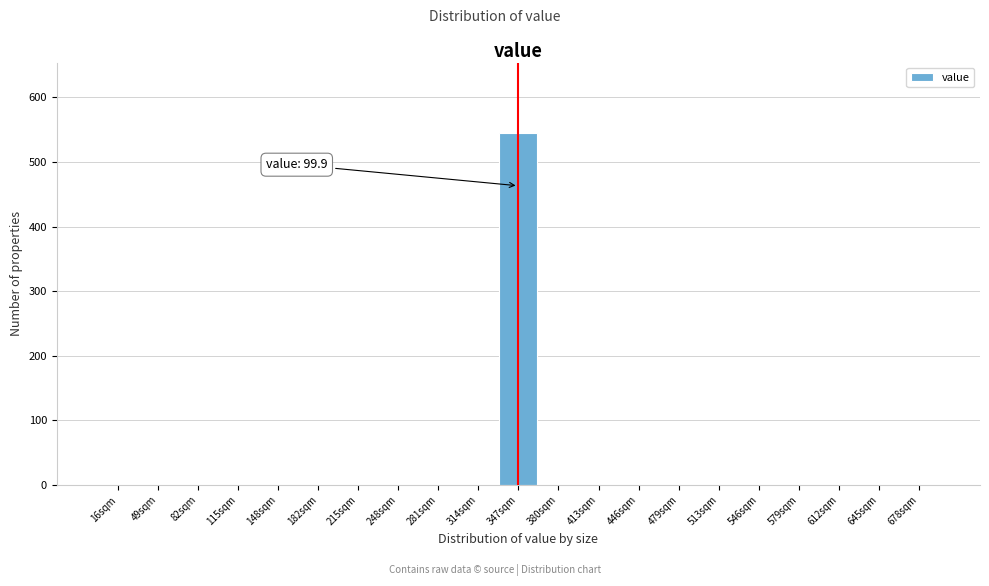

Reading left to right, transcribe all the data shown in this chart.

16sqm=0	49sqm=0	82sqm=0	115sqm=0	148sqm=0	182sqm=0	215sqm=0	248sqm=0	281sqm=0	314sqm=0	347sqm=545	380sqm=0	413sqm=0	446sqm=0	479sqm=0	513sqm=0	546sqm=0	579sqm=0	612sqm=0	645sqm=0	678sqm=0